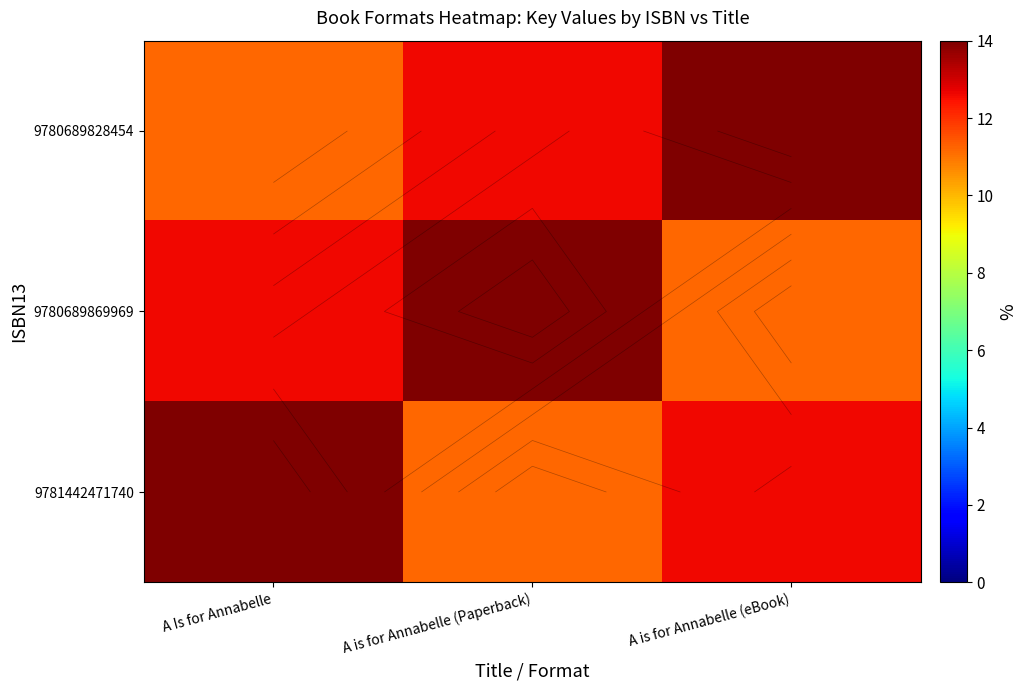

Is it true that 9781442471740 equals 11.2 at A is for Annabelle (Paperback)?

True